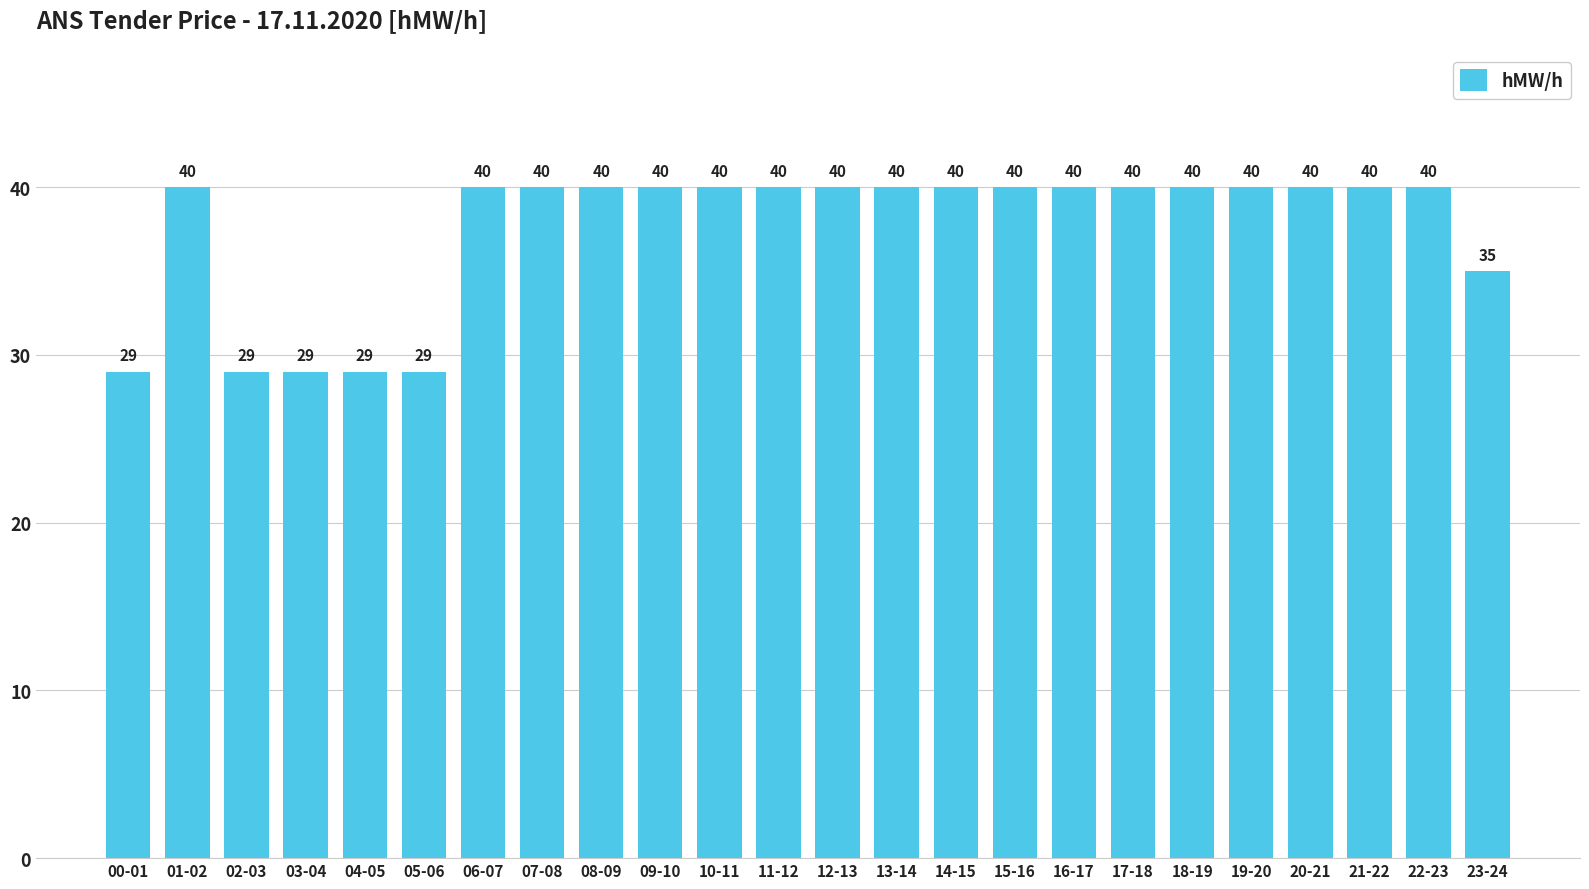

Reading left to right, transcribe all the data shown in this chart.

29	40	29	29	29	29	40	40	40	40	40	40	40	40	40	40	40	40	40	40	40	40	40	35